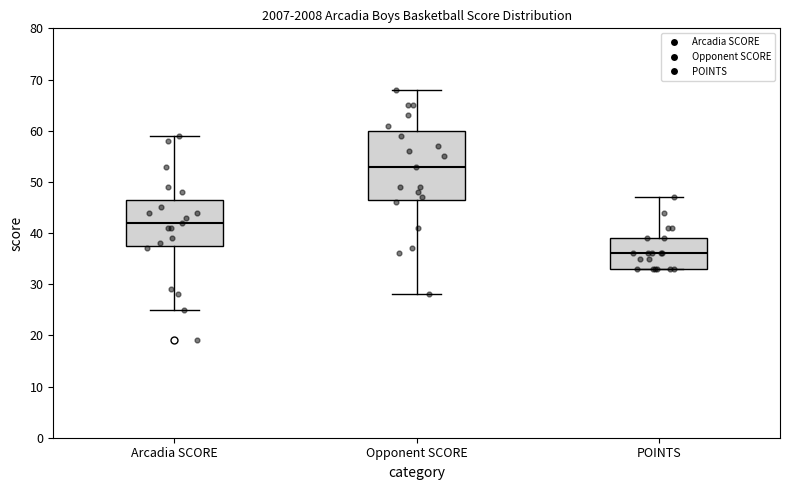

Reading left to right, read every box against the y-axis: the position of its median line, the range the box covers, and the ends of its whiskers. The values are not printed on the chart, so give them approximately, as read against the axis.

Arcadia SCORE: median 42, box 38 to 47, whiskers 25 to 59
Opponent SCORE: median 53, box 47 to 60, whiskers 28 to 68
POINTS: median 36, box 33 to 39, whiskers 33 to 47